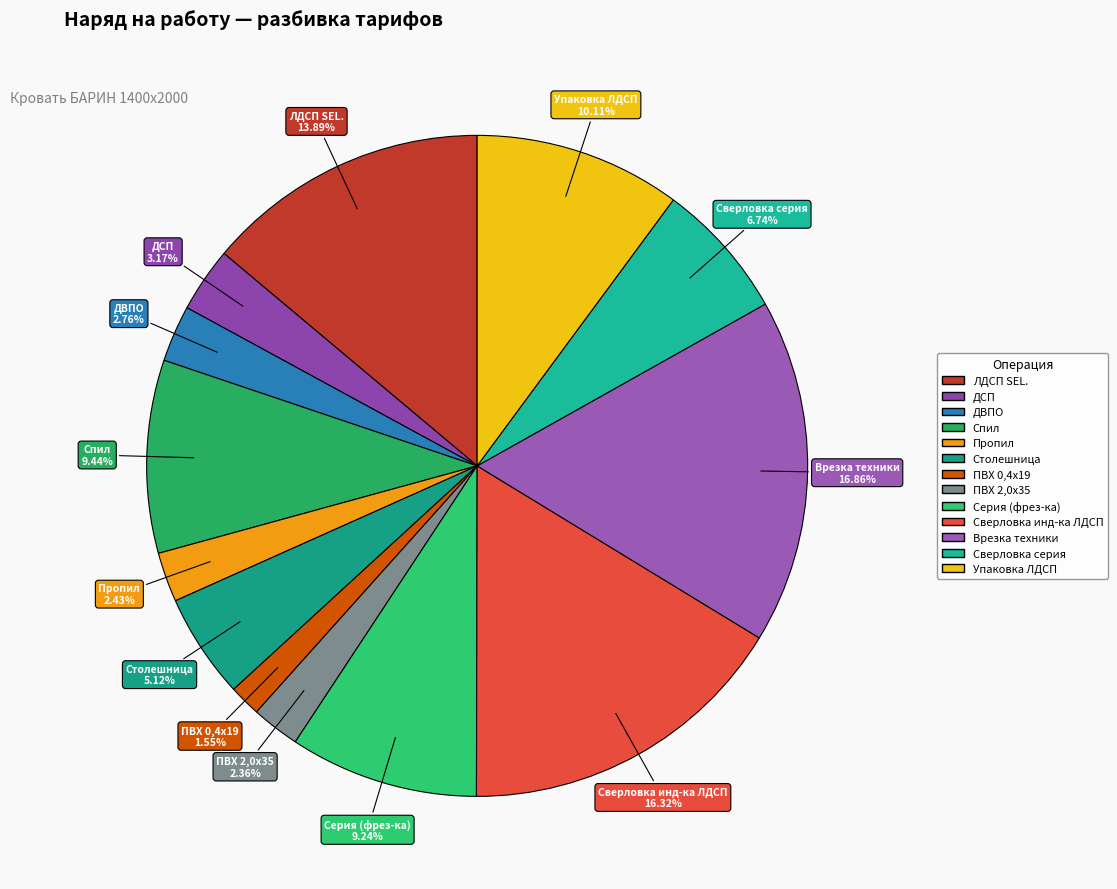

Approximately how many times larger is the value at Сверловка серия compared to Спил?

0.7